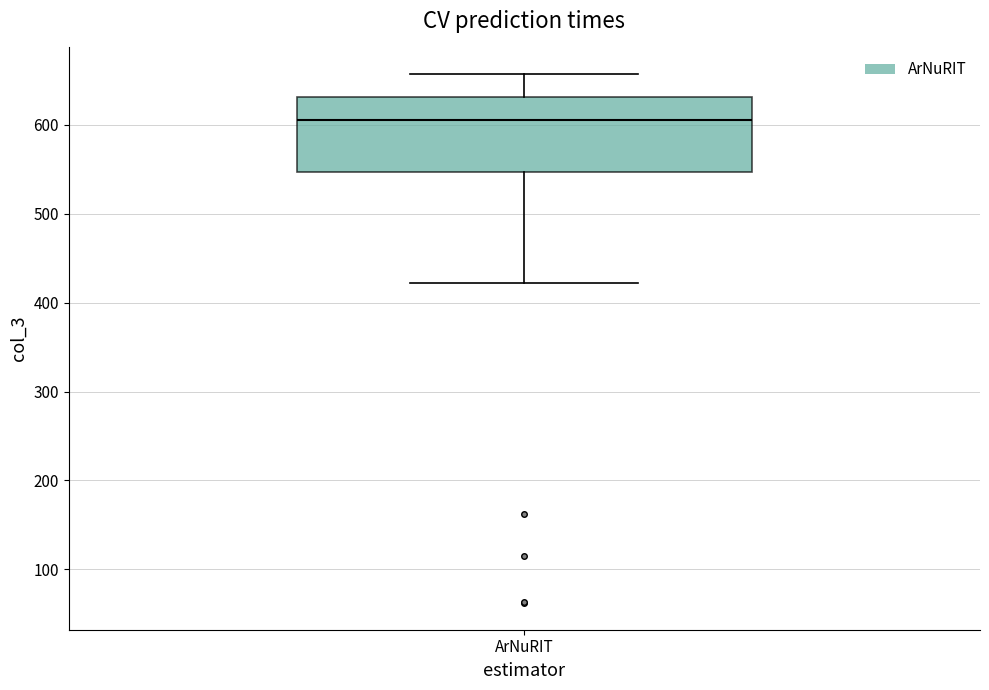

Read this box plot against the y-axis: the position of the median line, the range covered by the box, and the ends of both whiskers. The values are not printed on the chart, so give them approximately, as read against the axis.

median 610, box 550 to 630, whiskers 420 to 660